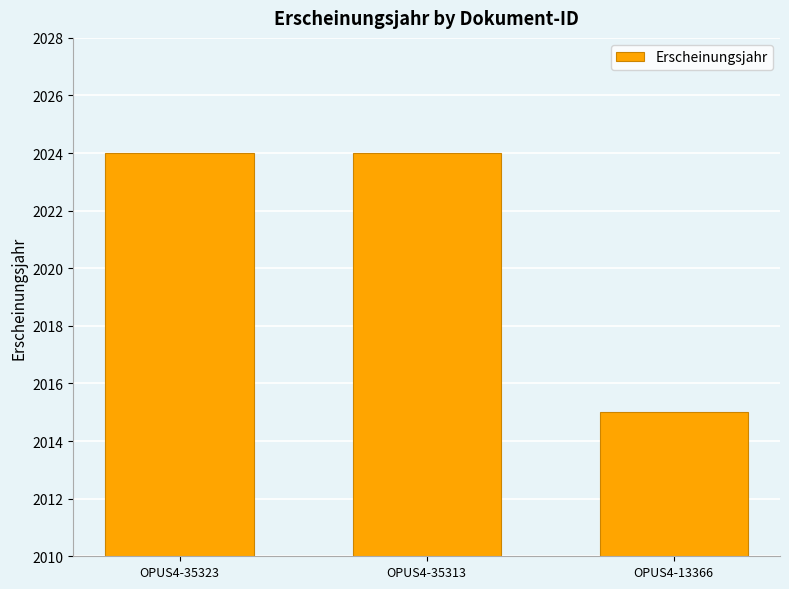

Where is the data nearest to the value 2019?

OPUS4-13366